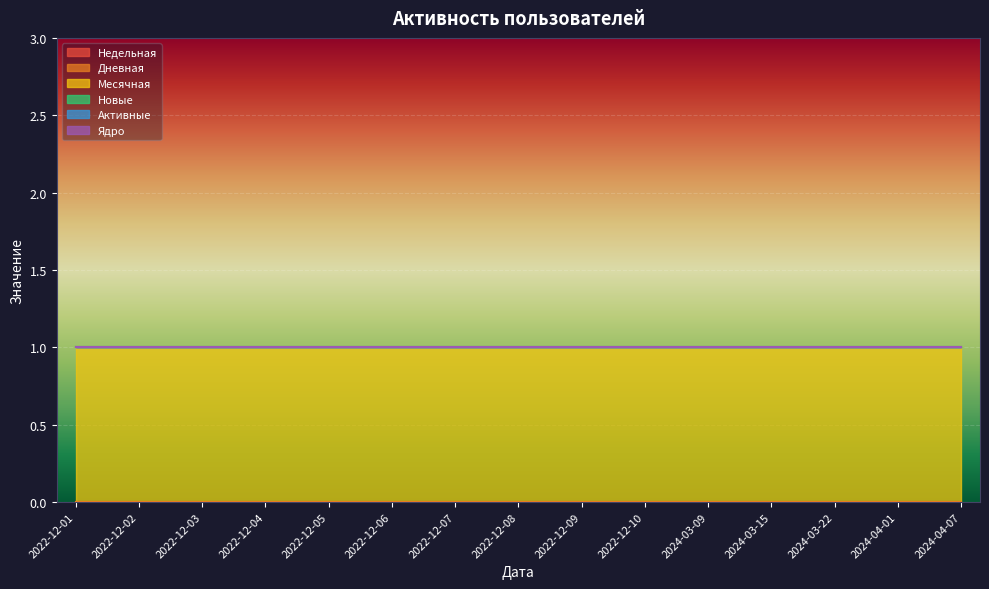

True or false: Новые and Месячная cross at least once.

False